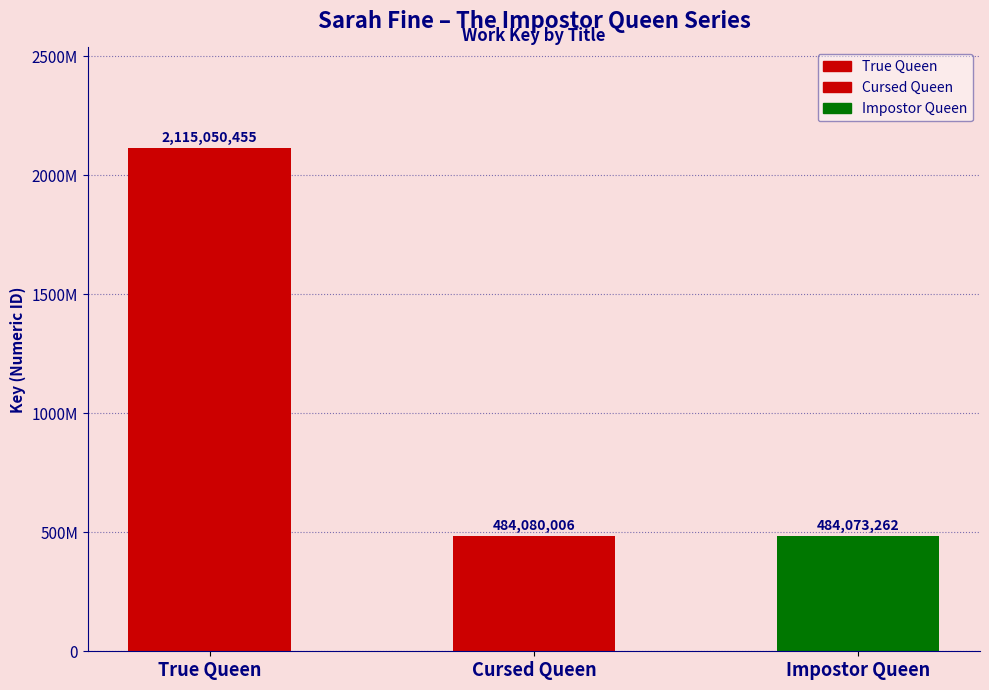

At which label does the data first exceed 484080006?

True Queen